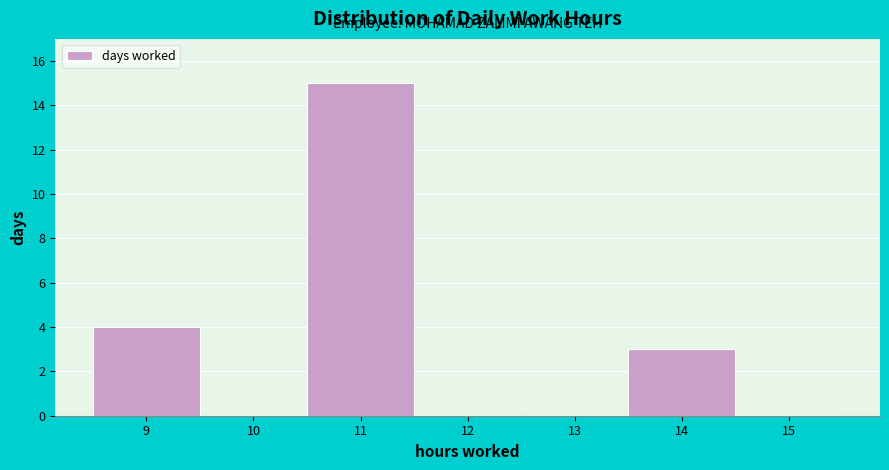

Reading left to right, transcribe this chart: for each bar, give the range it covers on the x-axis and its height. The values are not printed on the chart, so give them approximately, as read against the axis.

8.5 to 9.5: 4
9.5 to 10.5: 0
10.5 to 11.5: 15
11.5 to 12.5: 0
12.5 to 13.5: 0
13.5 to 14.5: 3
14.5 to 15.5: 0